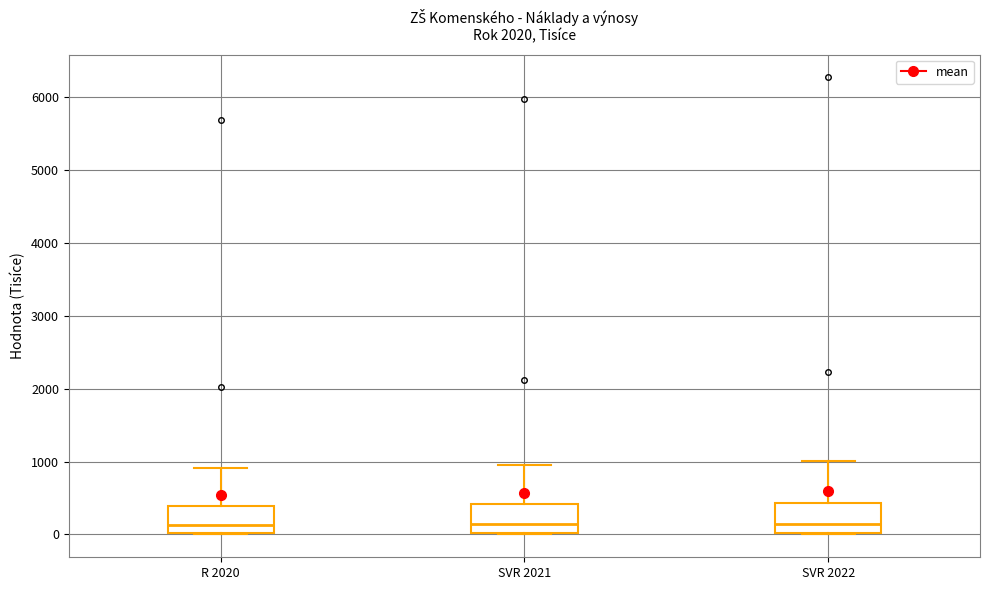

Where does the median line of the box for SVR 2022 sit on the y-axis? The values are not printed on the chart, so give them approximately, as read against the axis.

100